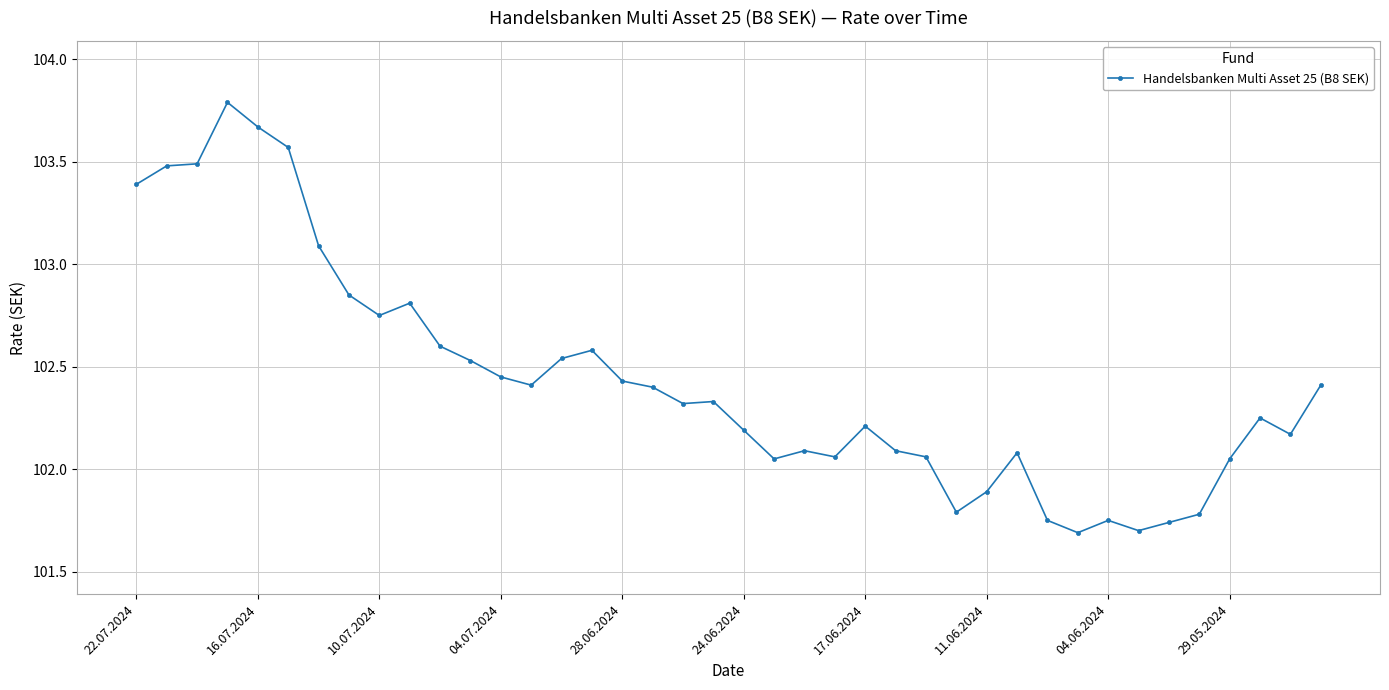

True or false: the data has more than 0 interior local peaks.

True